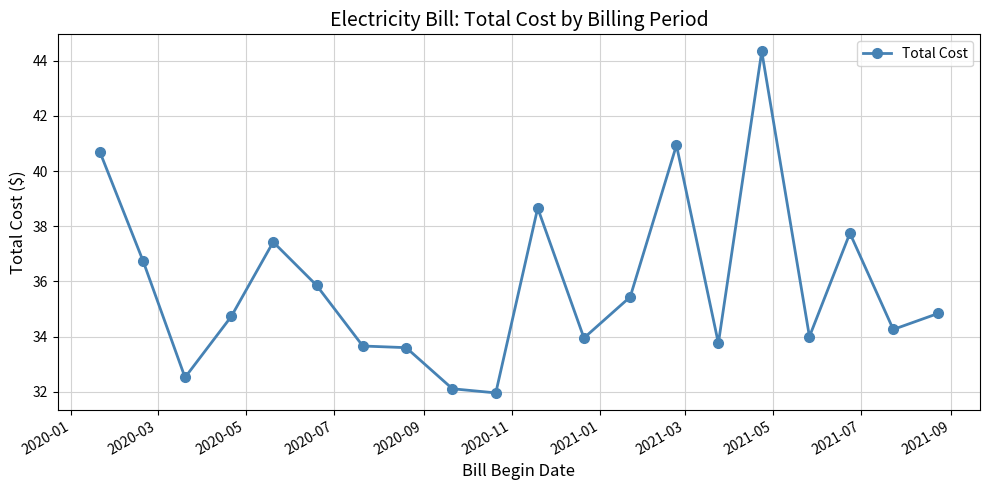

What is the greatest value displayed?

44.3